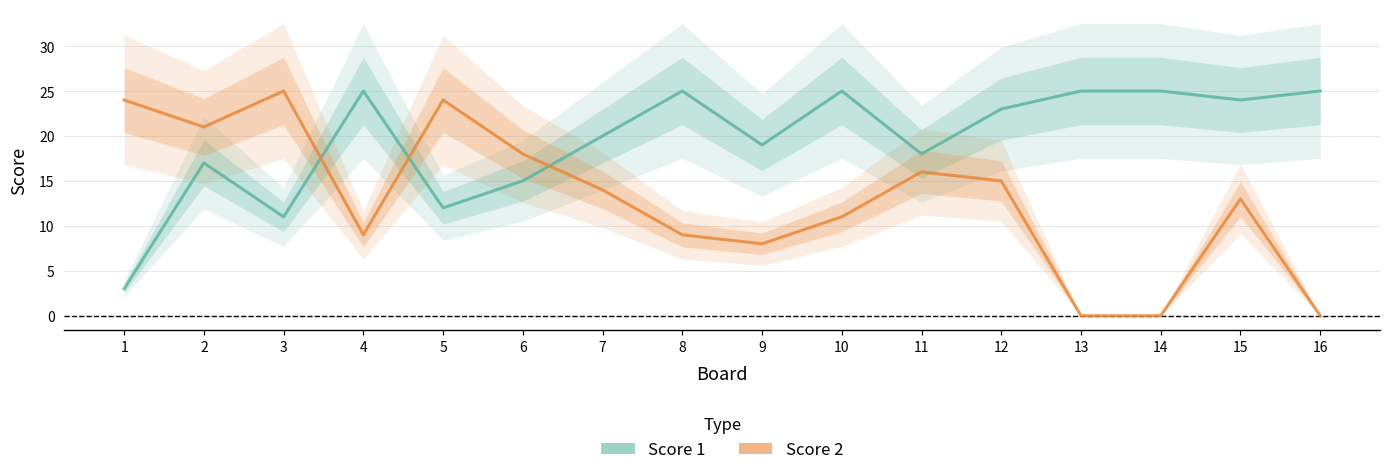

The Score 2 series shows 9 at 8. True or false?

True